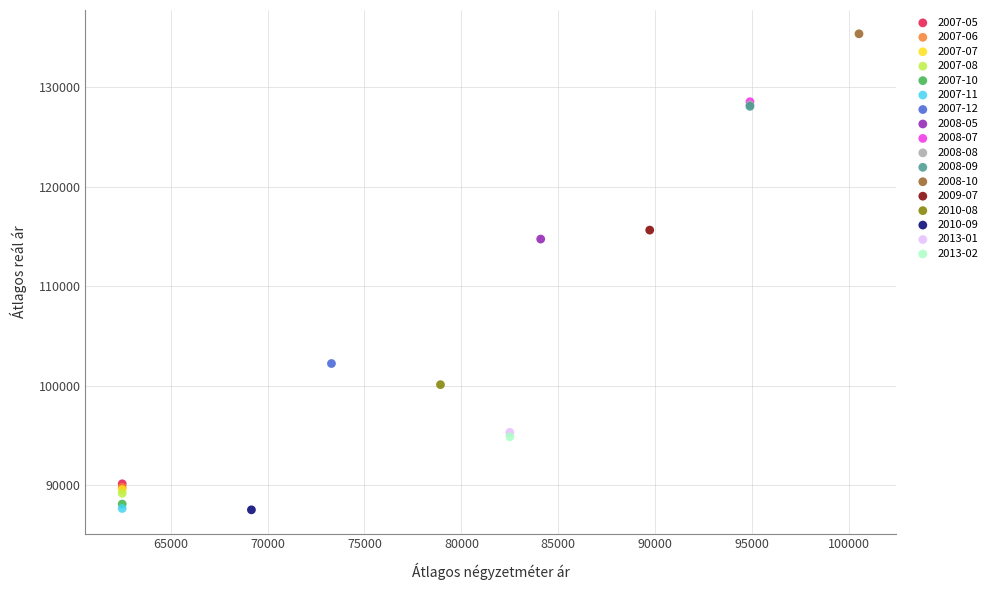

What are all the series names shown in the legend?

2007-05, 2007-06, 2007-07, 2007-08, 2007-10, 2007-11, 2007-12, 2008-05, 2008-07, 2008-08, 2008-09, 2008-10, 2009-07, 2010-08, 2010-09, 2013-01, 2013-02